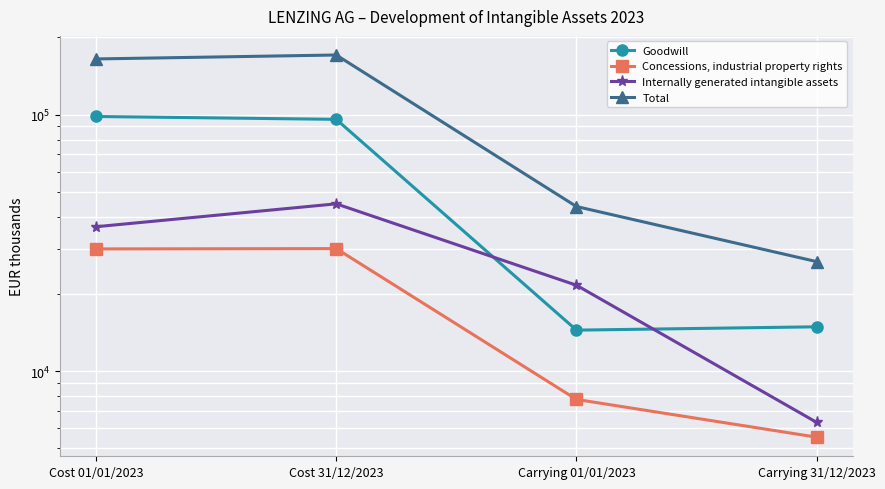

Read the Total value at Cost 31/12/2023.

170829